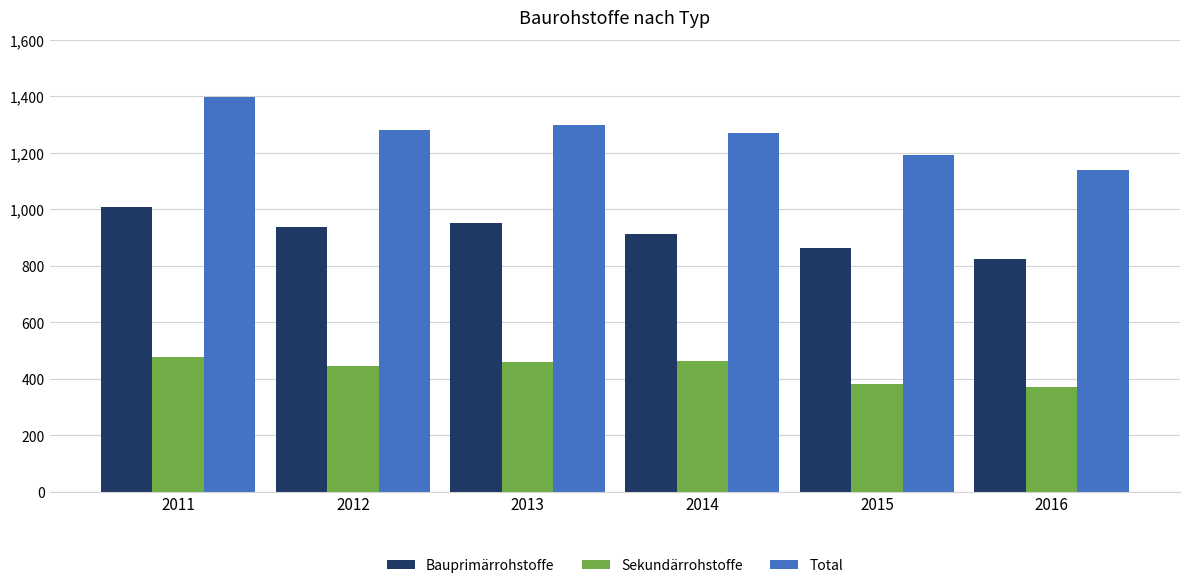

What is the difference between the maximum and minimum values in the Bauprimärrohstoffe series?

185